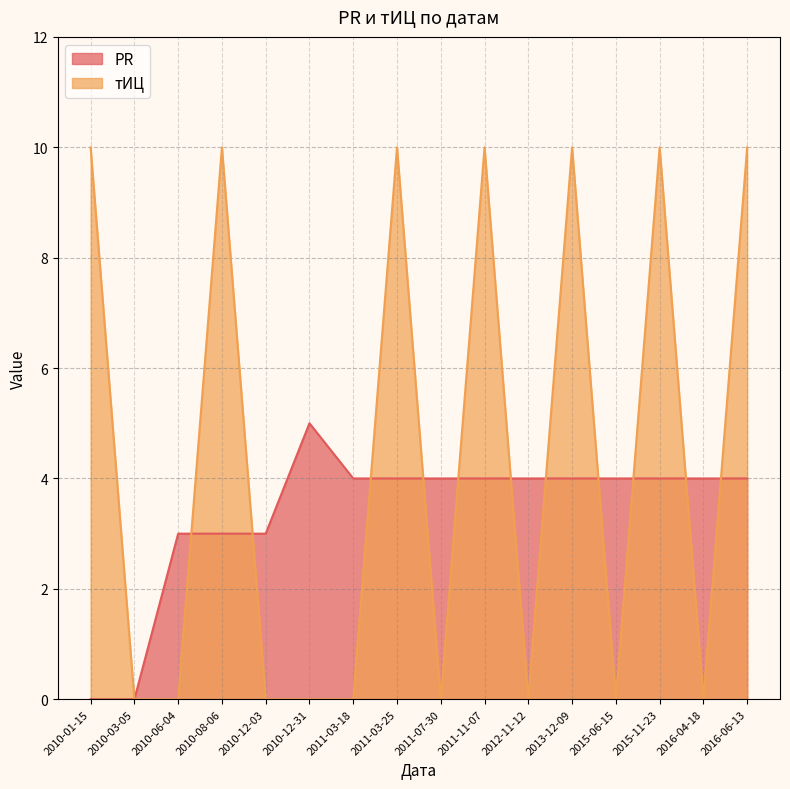

Read the PR value at 2010-08-06.

3